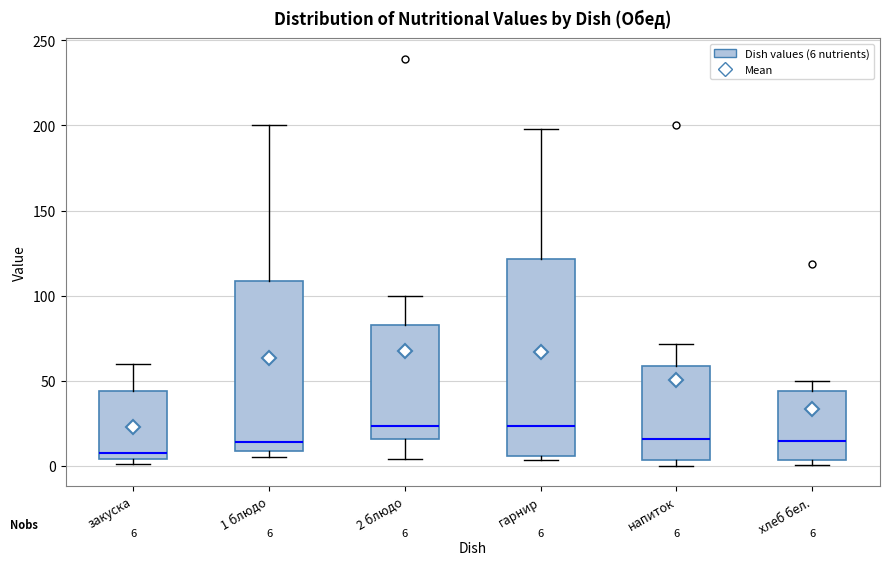

Which box is the tallest, from its lower edge to its upper edge?

гарнир